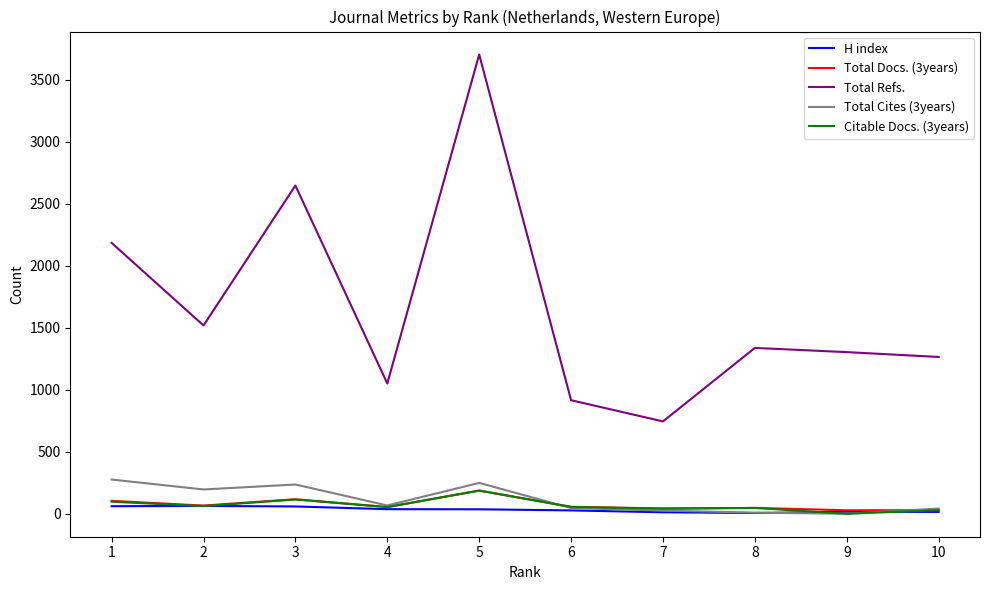

What is the sum of the Total Docs. (3years) values at 3 and 9?

145